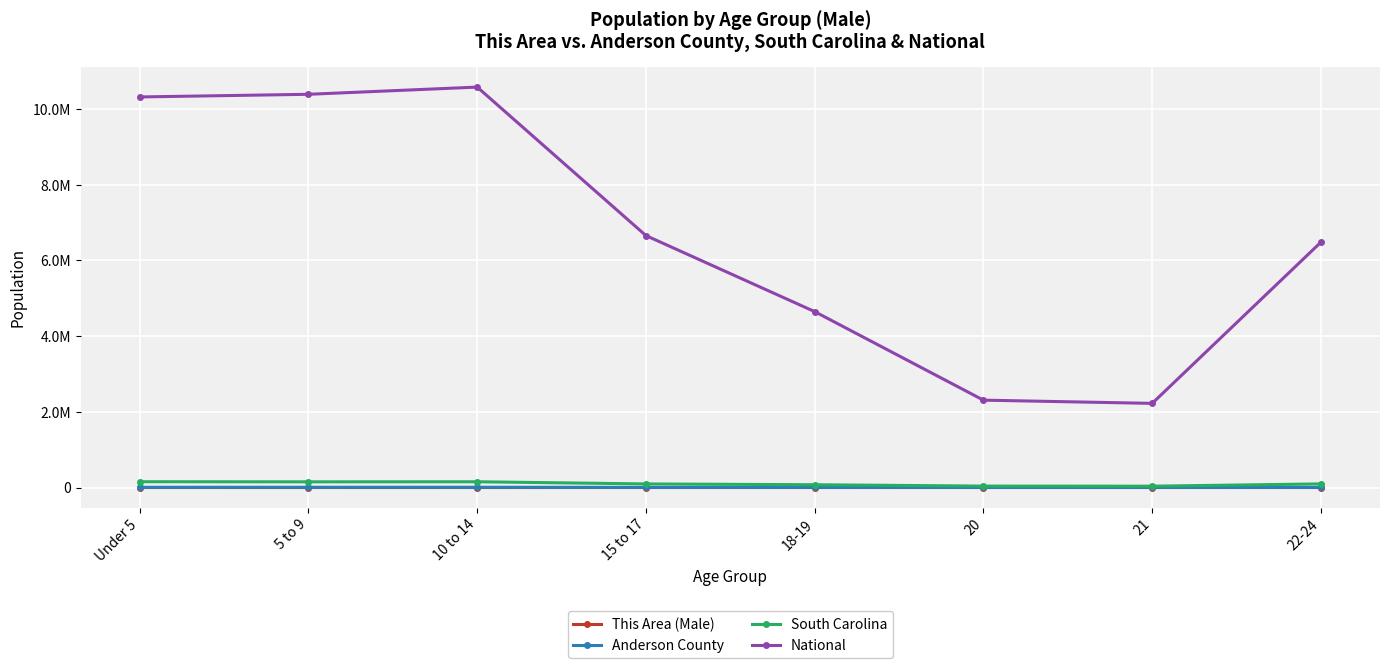

Is this an area chart (filled region under the line)?

No